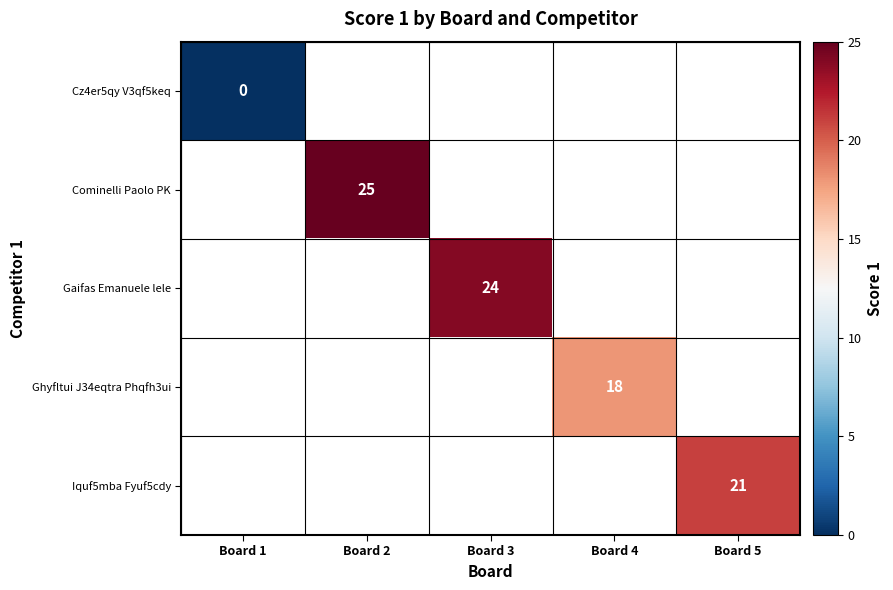

The Ghyfltui J34eqtra Phqfh3ui series shows 18 at Board 4. True or false?

True